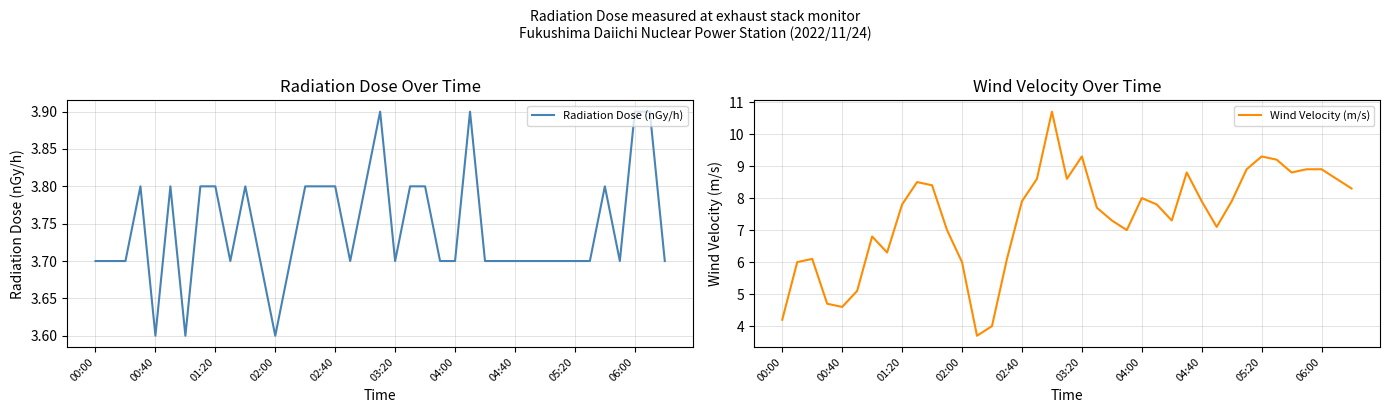

What is the highest value of the Radiation Dose (nGy/h) series?

3.9